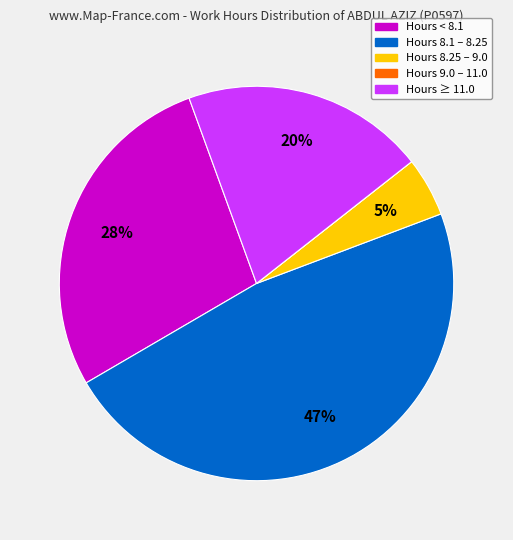

Does any single category account for the majority?

No